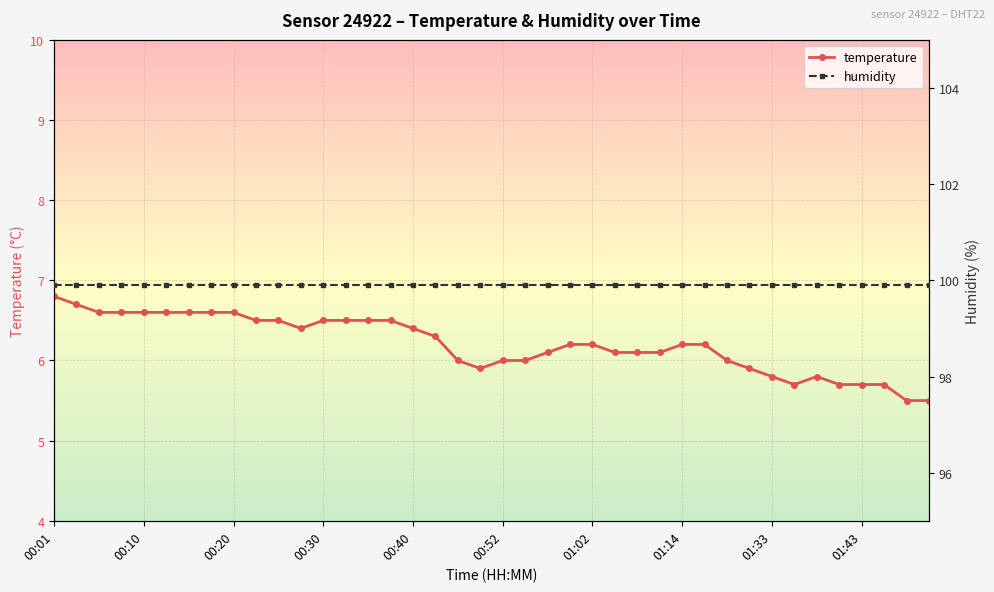

Between 13 and 30, which series saw the biggest shift?

temperature